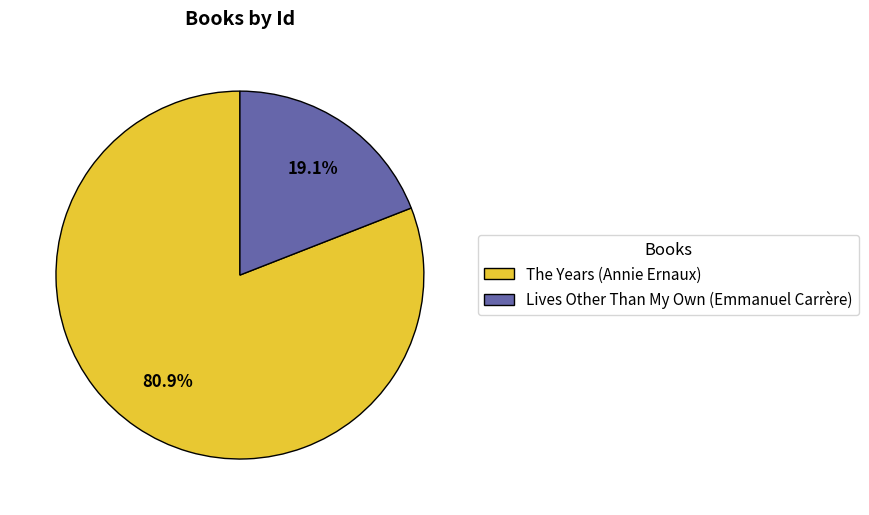

What is the largest slice in the pie chart?

The Years (Annie Ernaux)